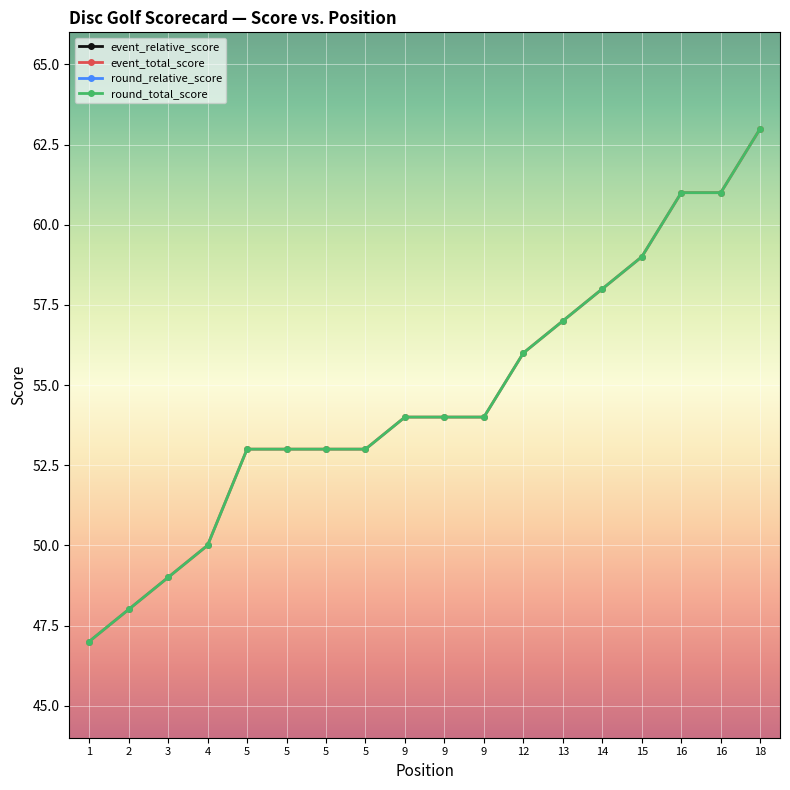

True or false: round_relative_score and event_relative_score cross at least once.

False